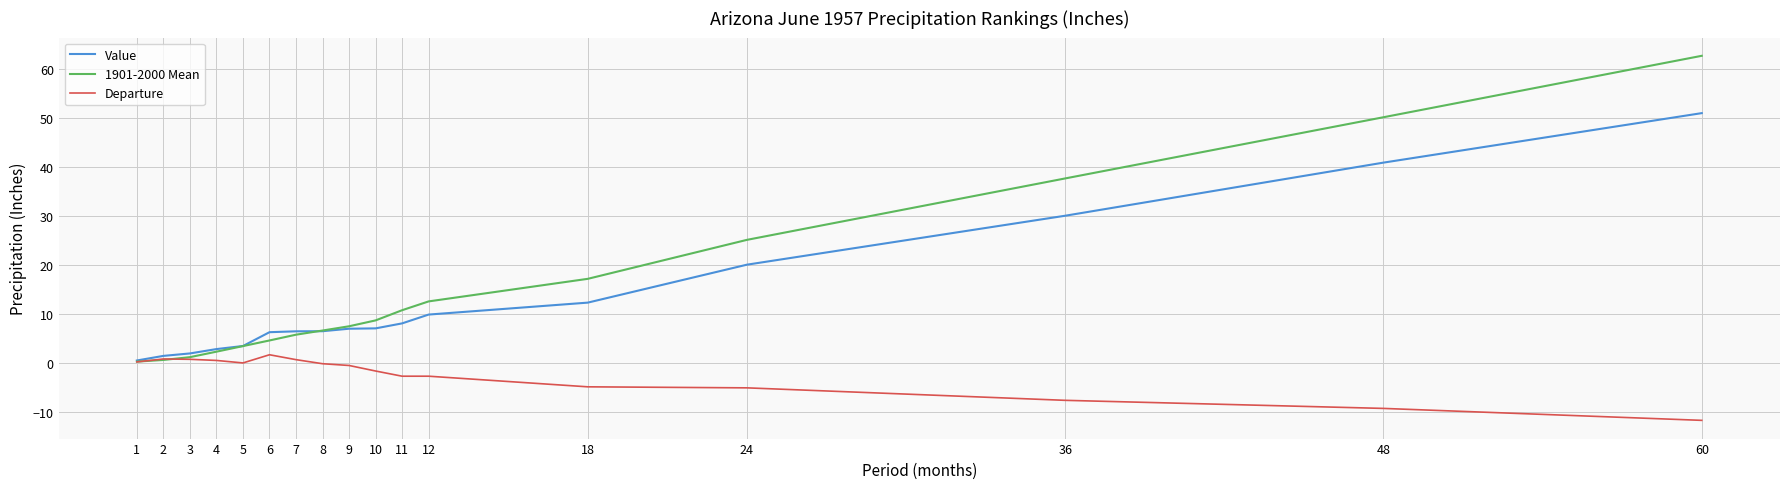

The Departure series shows 0.8 at 2. True or false?

True